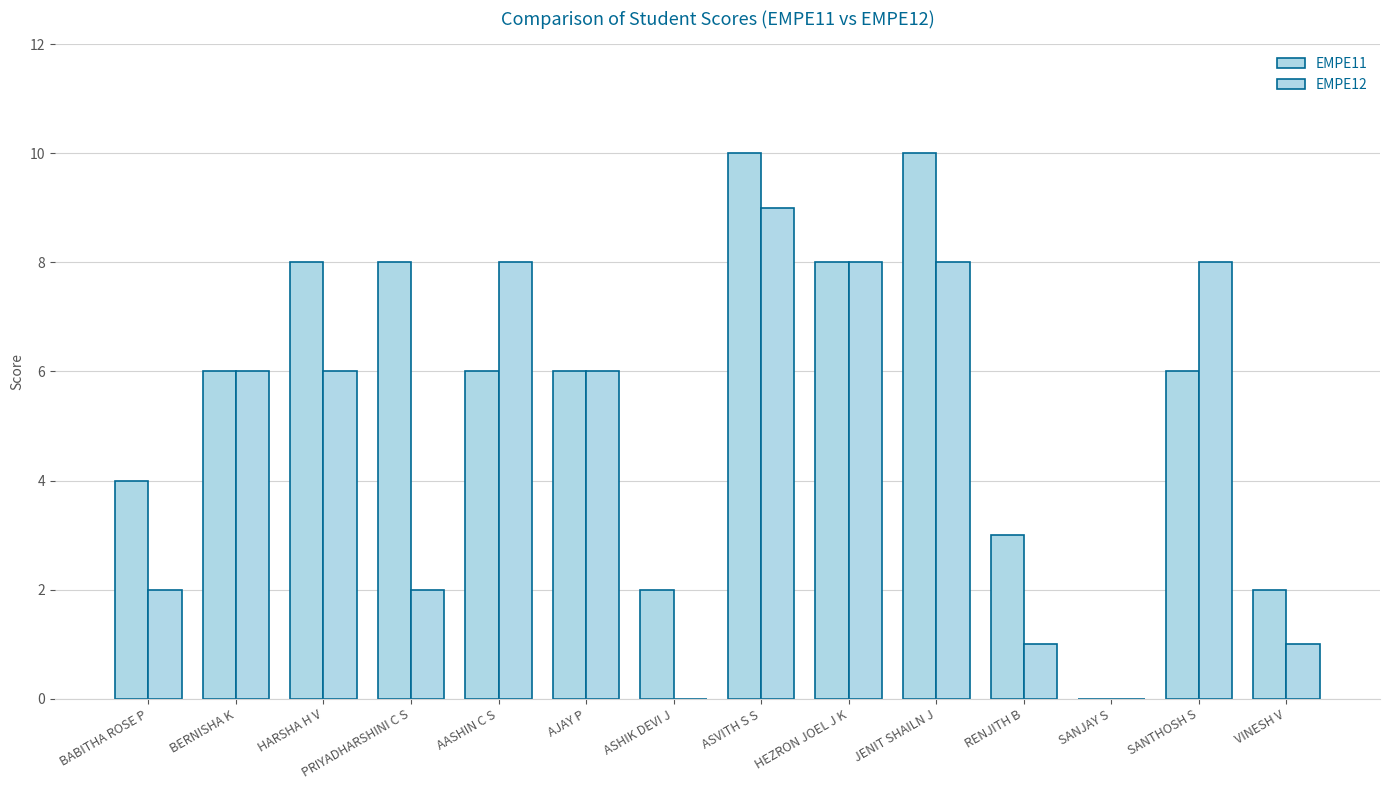

True or false: EMPE11 has a value of 3 at HEZRON JOEL J K.

False